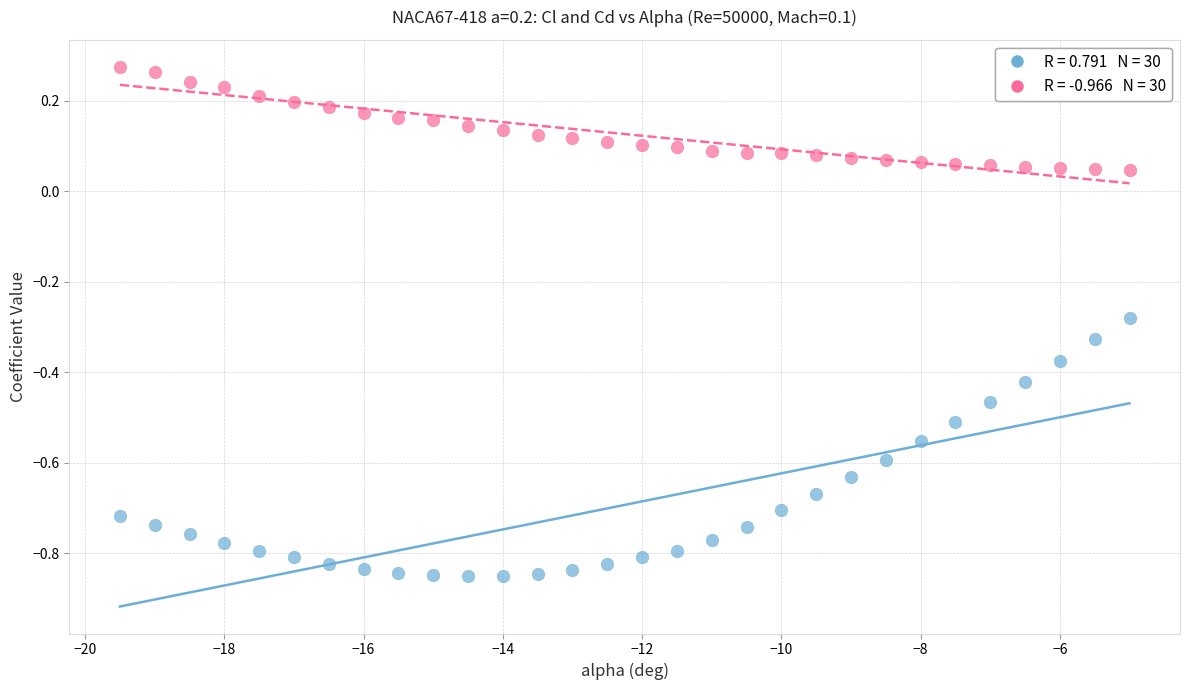

Across all data points, what is the range of X values (max minus min)?

14.5